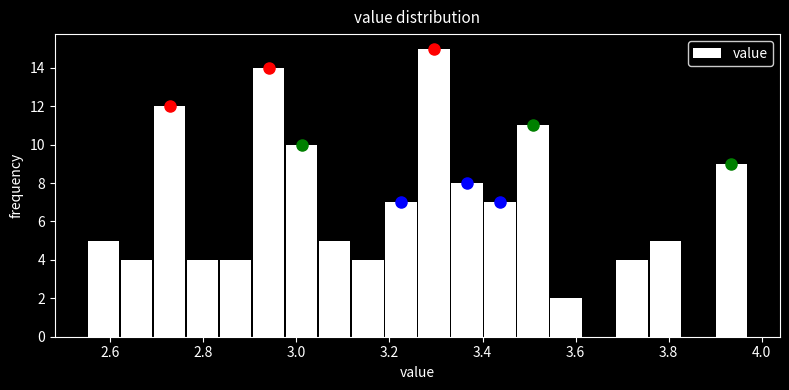

Around what value on the x-axis is the tallest bar? Give the approximate position of its centre, as read against the axis.

3.30